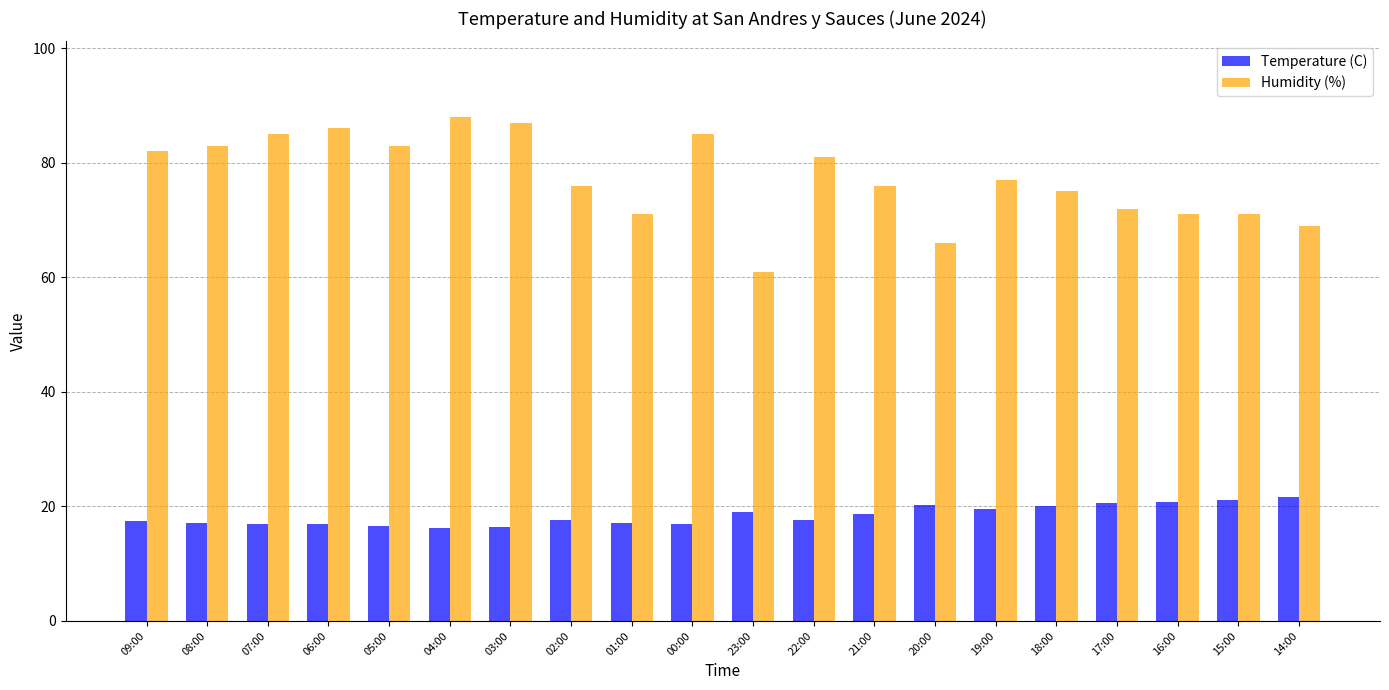

How many series are shown in this chart?

2